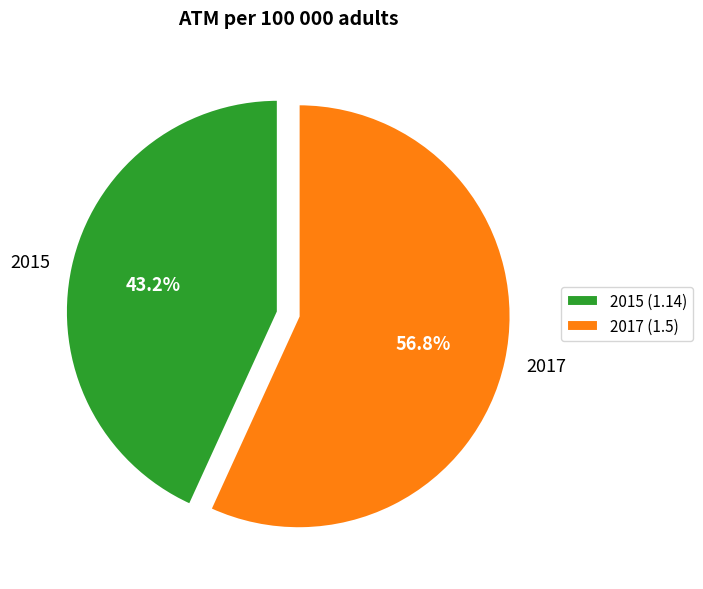

Count the number of slices in the pie.

2